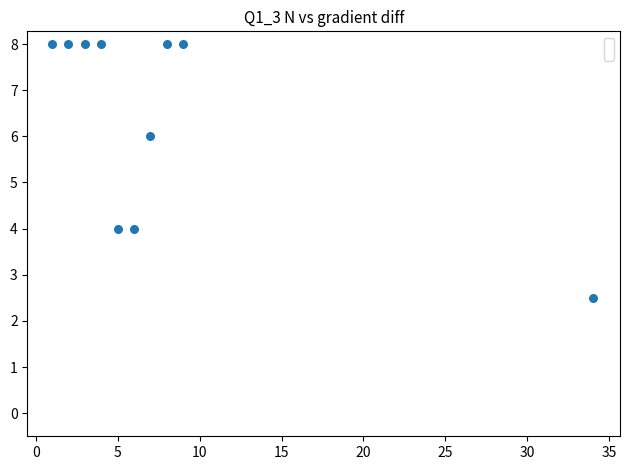

What is the range of X values (max minus min)?

33.0